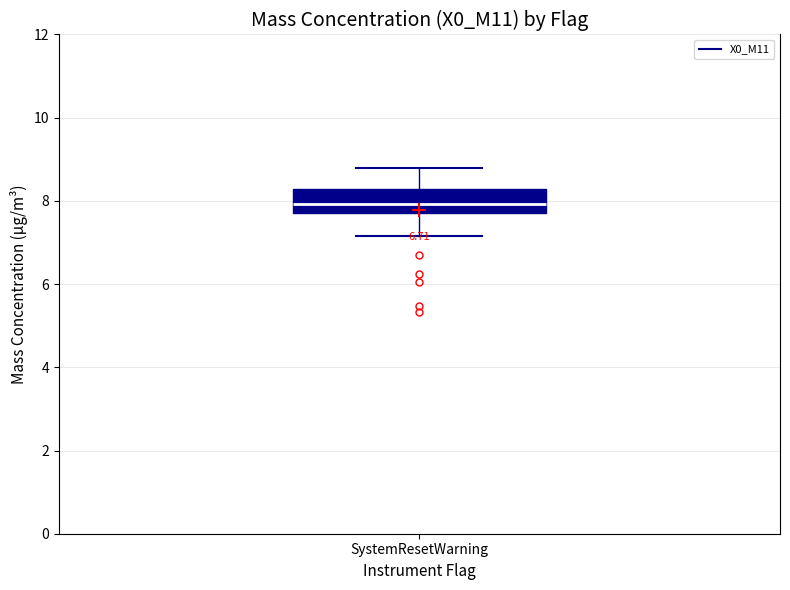

Where is the lower edge of the box for SystemResetWarning on the y-axis? The values are not printed on the chart, so give them approximately, as read against the axis.

7.8